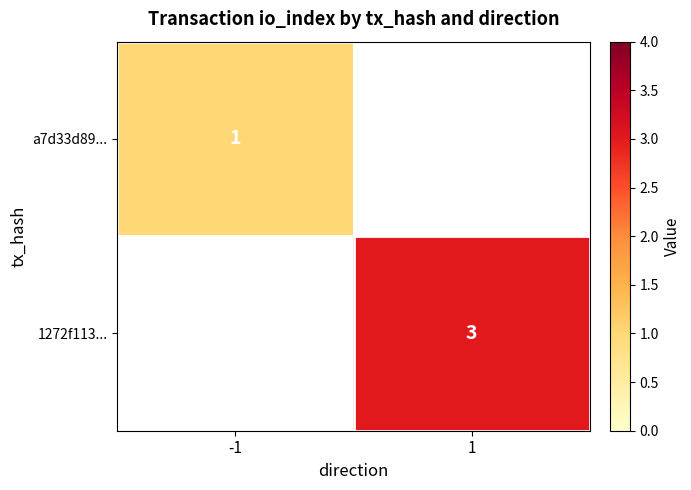

The a7d33d89... series shows 0 at -1. True or false?

False